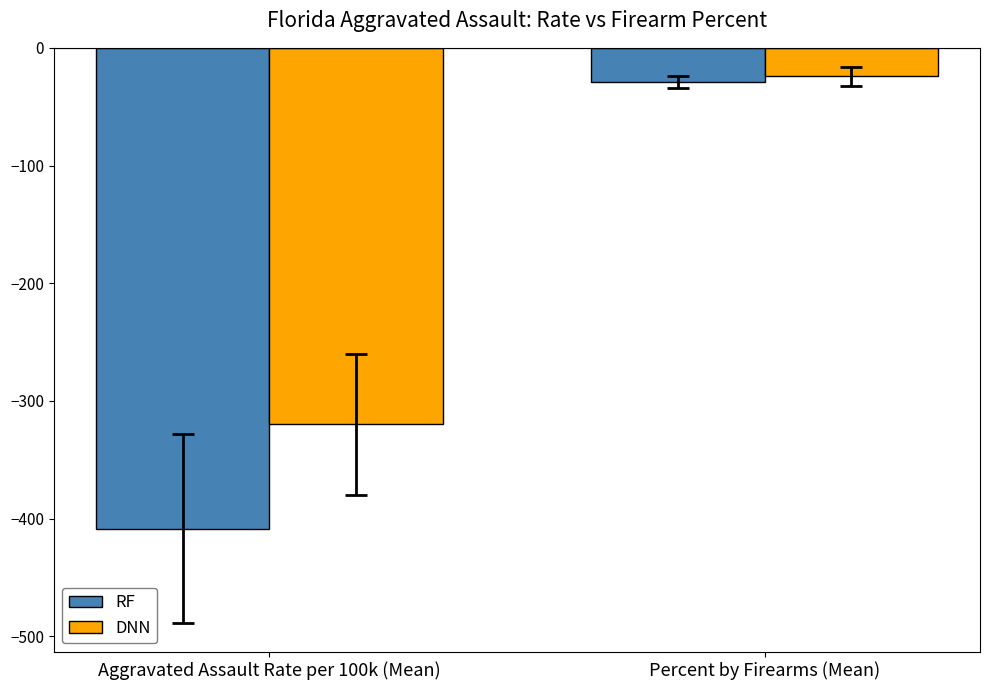

How many groups of bars are there?

2